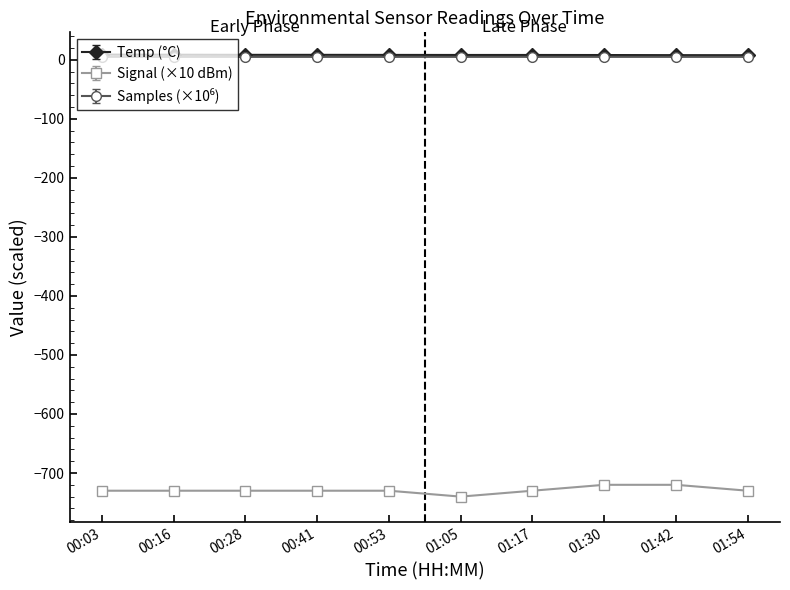

What is the label of the 7th point from the left?

01:17